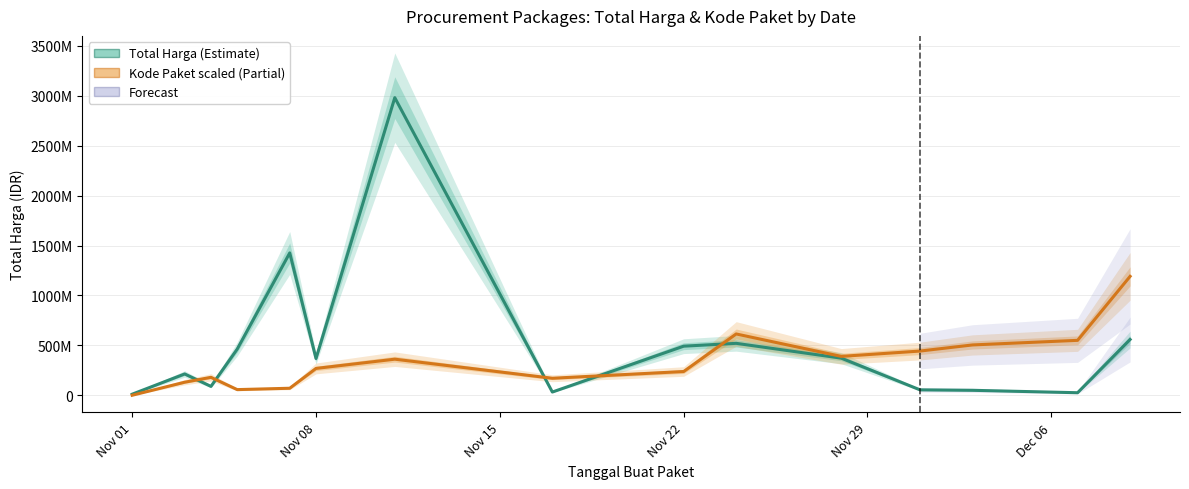

Reading left to right, what are all the values shown in this chart?

Total Harga: 12787500.0	215261270.0	90672075.0	464002100.0	1425867900.0	369566000.0	2978833240.0	34292000.0	493000000.0	521475000.0	373404000.0	56152800.0	51601000.0	27412000.0	559971000.0
Kode Paket (scaled): 1990944.9	132582338.5	181411977.3	58578403.3	72184623.4	270579703.7	362948388.7	172113750.0	239539843.6	615189087.4	390898851.6	444276769.7	505386762.4	551440234.6	1191533296.0